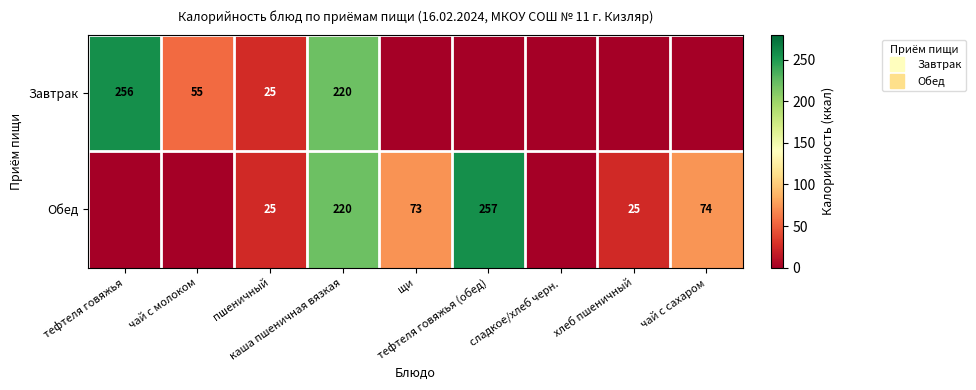

Rank the series at чай с сахаром from highest to lowest value.

Обед, Завтрак